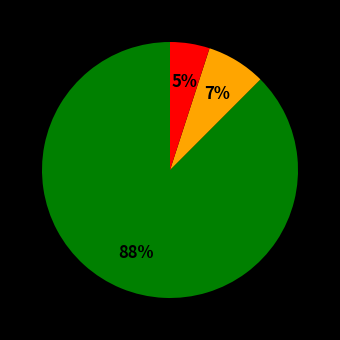

To the nearest percent, what is the difference between the largest and smallest slice percentages?

83%